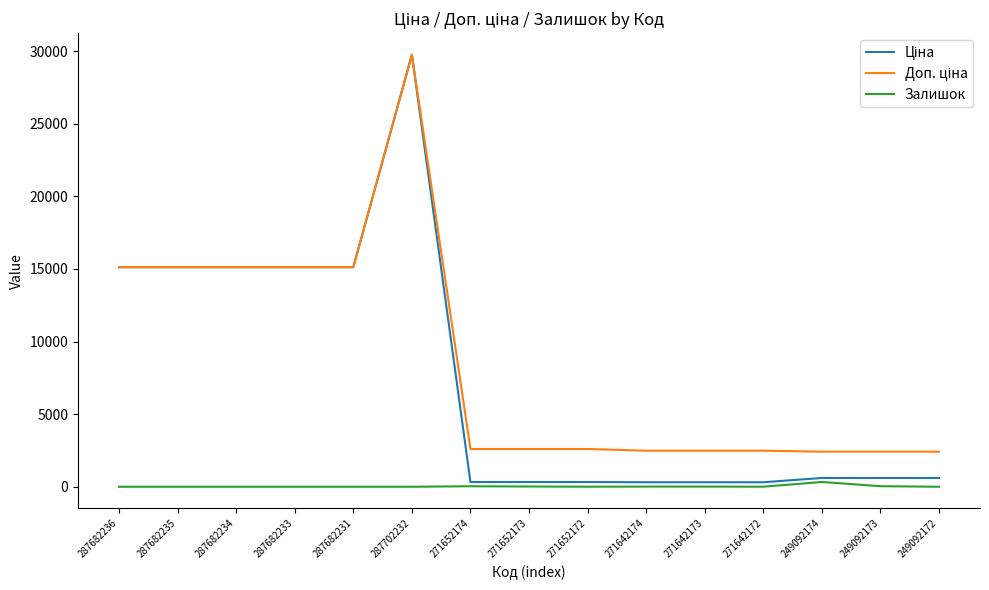

What is the difference between the highest and lowest values at 287682233?

15120.0